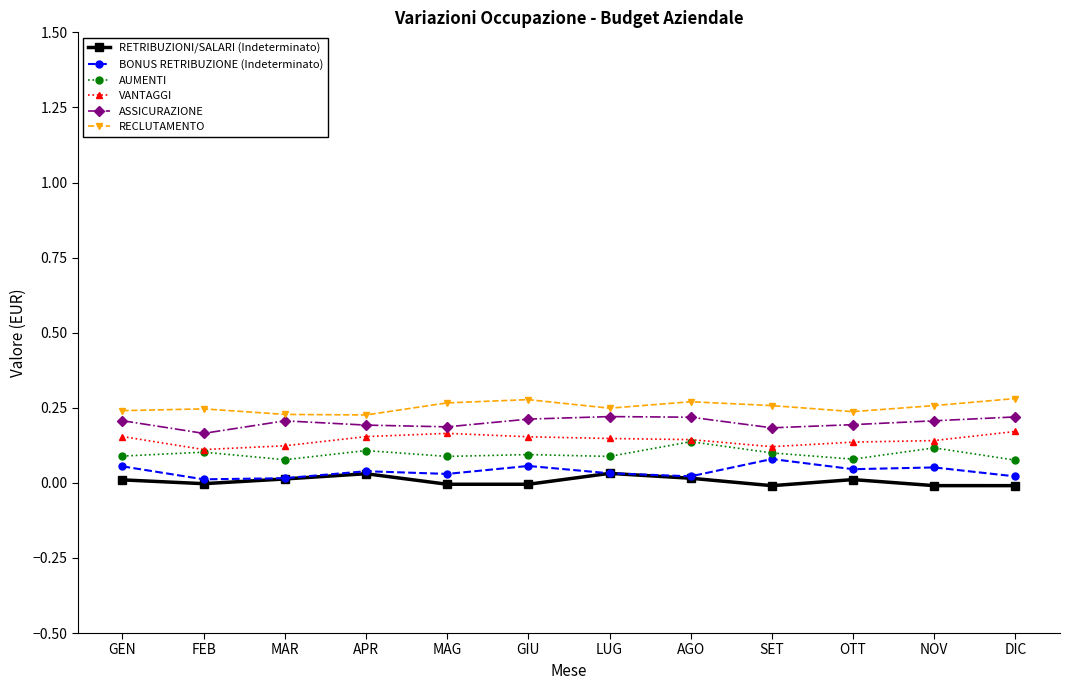

Is it true that BONUS RETRIBUZIONE (Indeterminato) equals 0.0 at MAG?

True